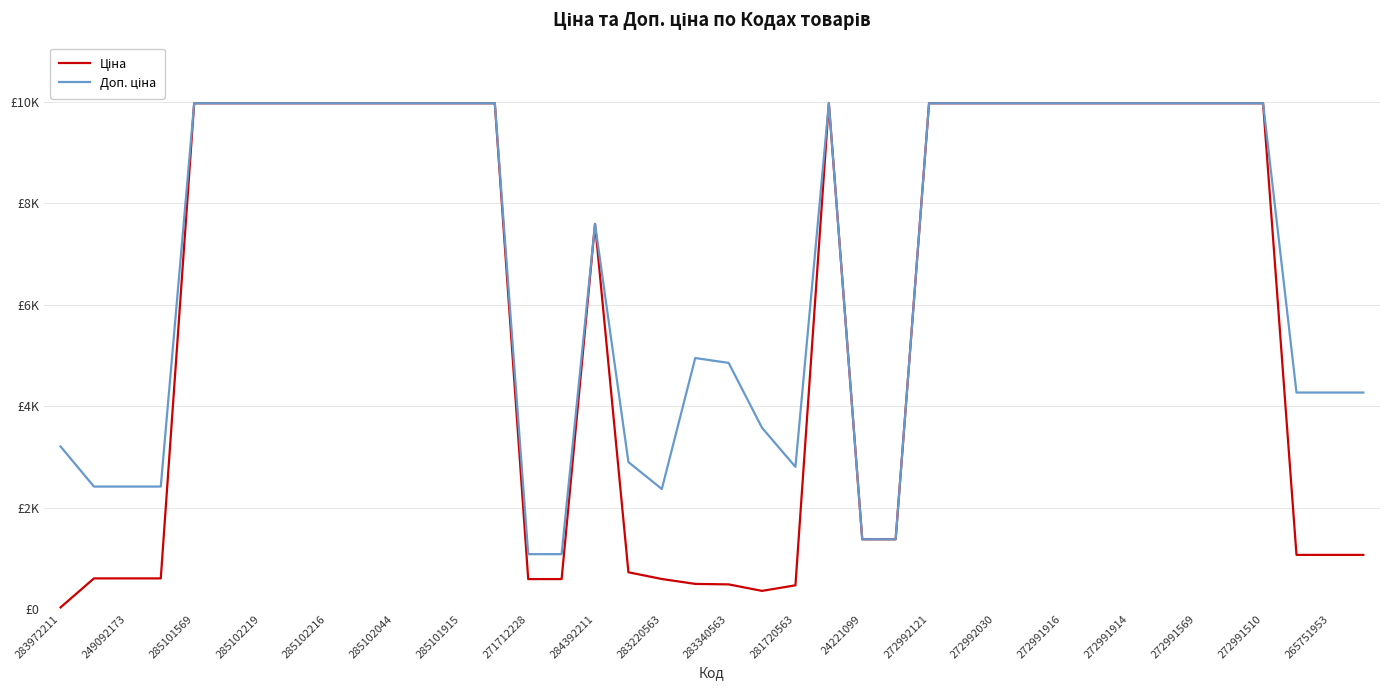

Reading left to right, what are all the values shown in this chart?

Ціна: 32.0	603.7	603.7	603.7	9975.0	9975.0	9975.0	9975.0	9975.0	9975.0	9975.0	9975.0	9975.0	9975.0	589.9	589.9	7596.5	724.5	591.6	495.0	485.4	357.4	467.3	9975.0	1375.4	1375.4	9975.0	9975.0	9975.0	9975.0	9975.0	9975.0	9975.0	9975.0	9975.0	9975.0	9975.0	1067.3	1067.3	1067.3
Доп. ціна: 3205.0	2414.8	2414.8	2414.8	9975.0	9975.0	9975.0	9975.0	9975.0	9975.0	9975.0	9975.0	9975.0	9975.0	1081.7	1081.7	7596.5	2897.8	2366.5	4950.4	4853.8	3573.9	2803.6	9975.0	1375.0	1375.0	9975.0	9975.0	9975.0	9975.0	9975.0	9975.0	9975.0	9975.0	9975.0	9975.0	9975.0	4269.4	4269.4	4269.4